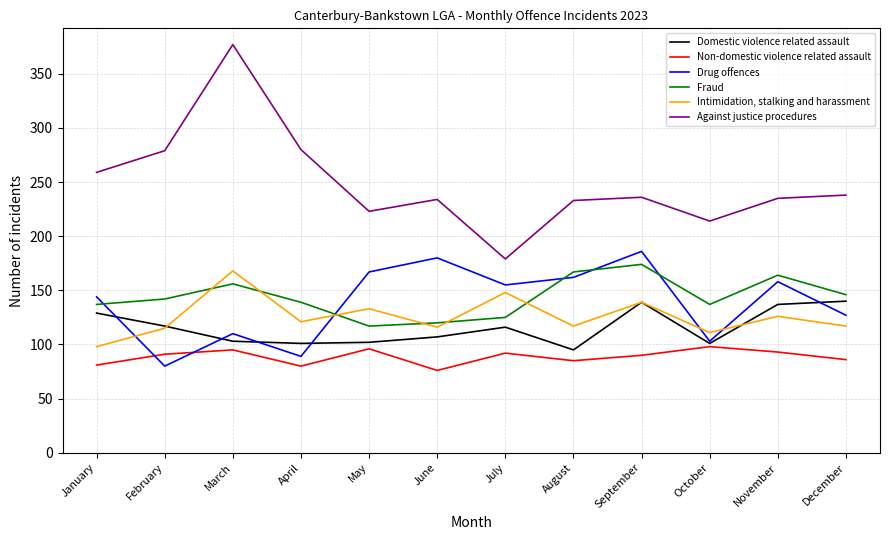

How many interior local valleys does the Against justice procedures series have?

3